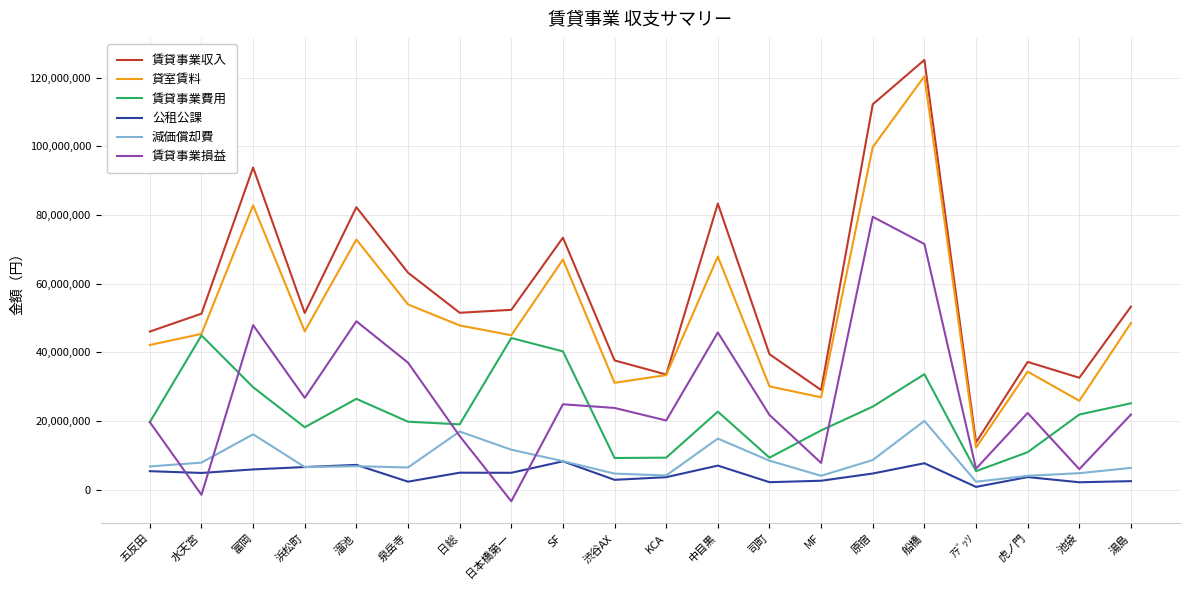

How many lines are shown in the chart?

6